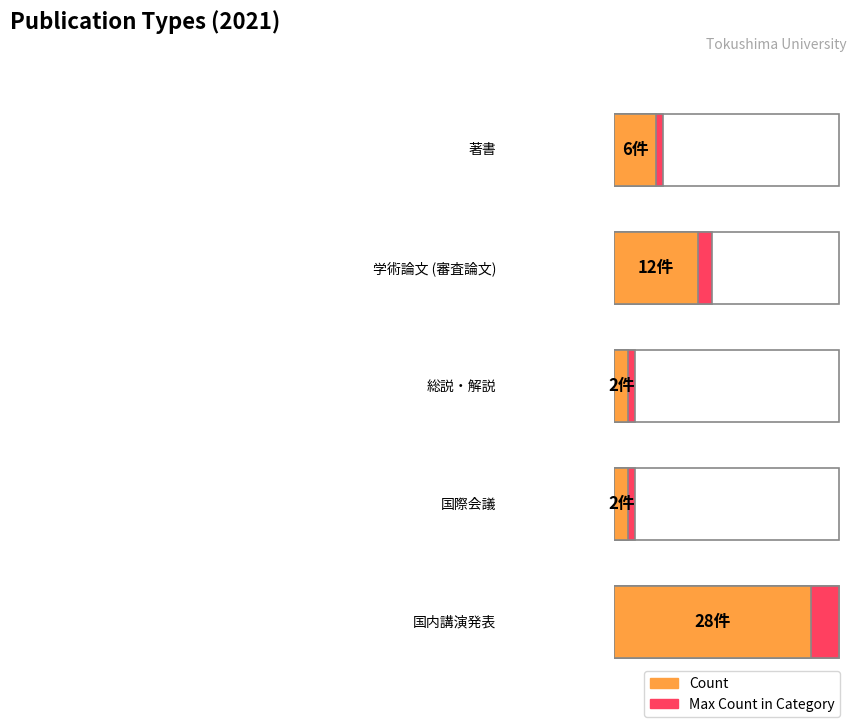

The 国内講演発表 series shows 9 at 著書. True or false?

False